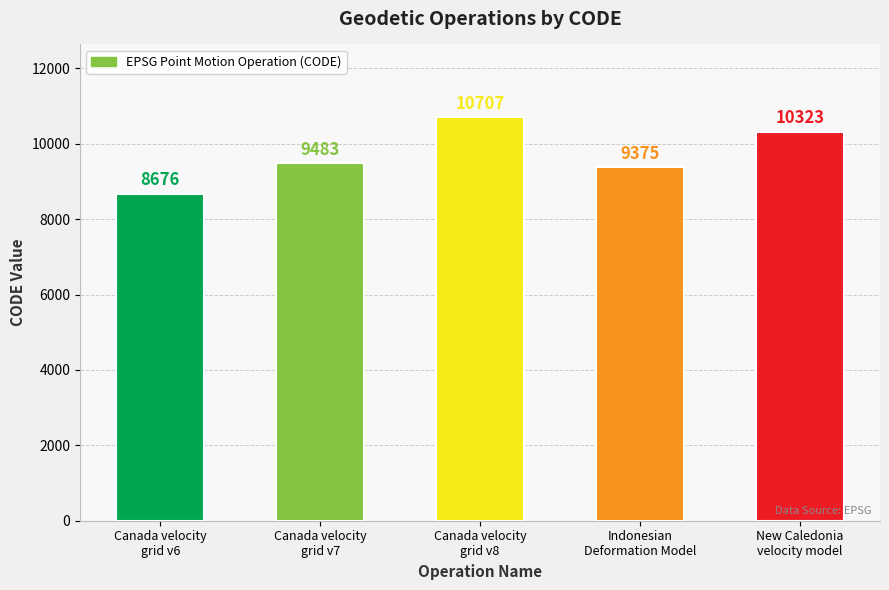

Which has a higher value, Canada velocity
grid v8 or Indonesian
Deformation Model?

Canada velocity
grid v8